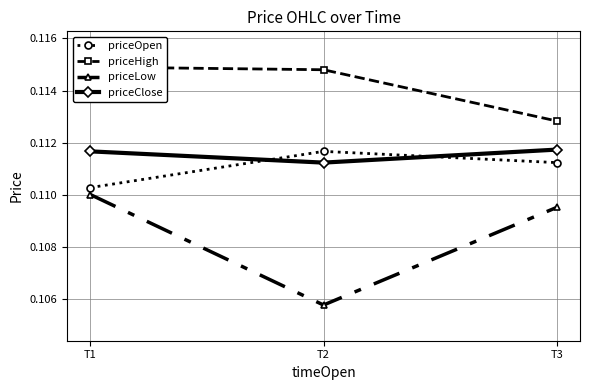

Rank the categories by priceClose value from highest to lowest.

T3, T1, T2